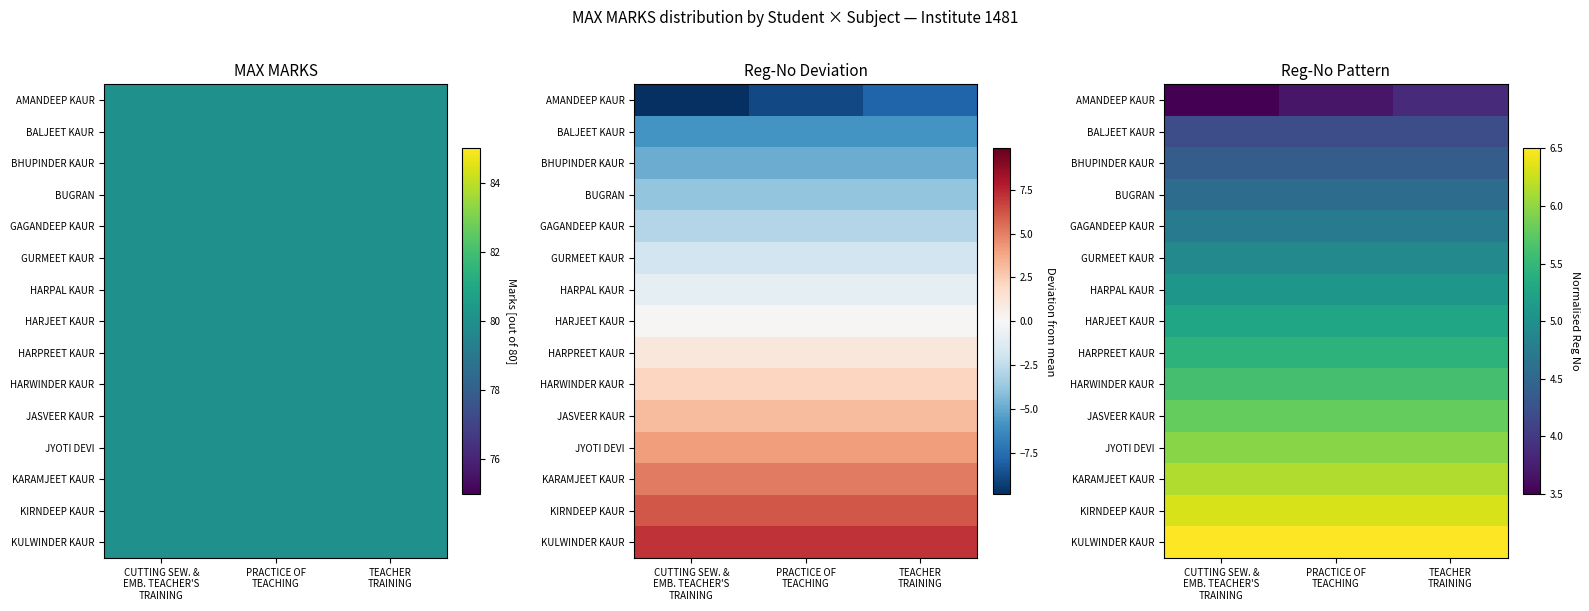

The HARWINDER KAUR series shows 9.3 at CUTTING SEW. & EMB. TEACHER'S TRAINING. True or false?

False